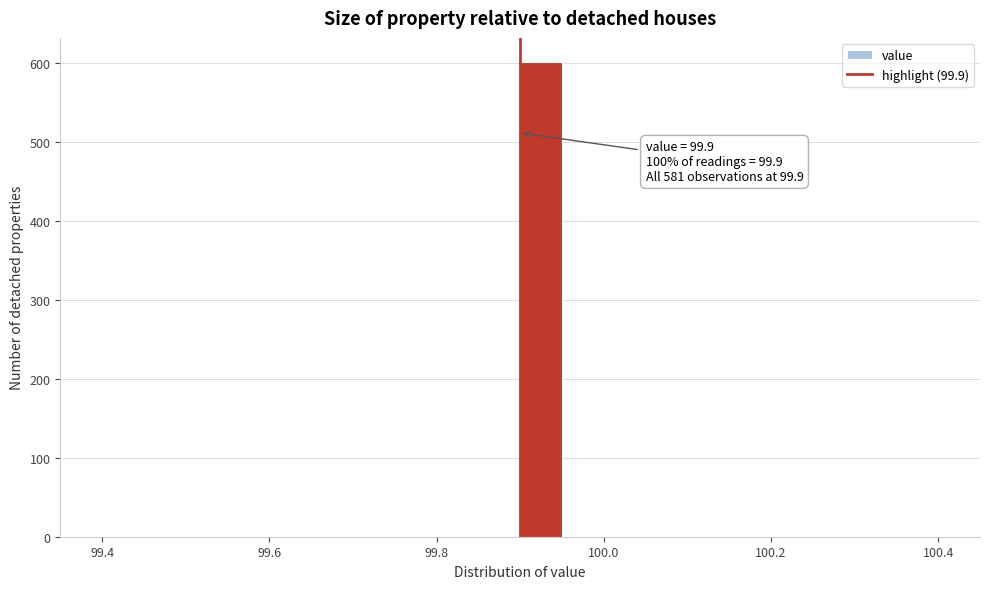

Around what value on the x-axis is the tallest bar? Give the approximate position of its centre, as read against the axis.

99.92